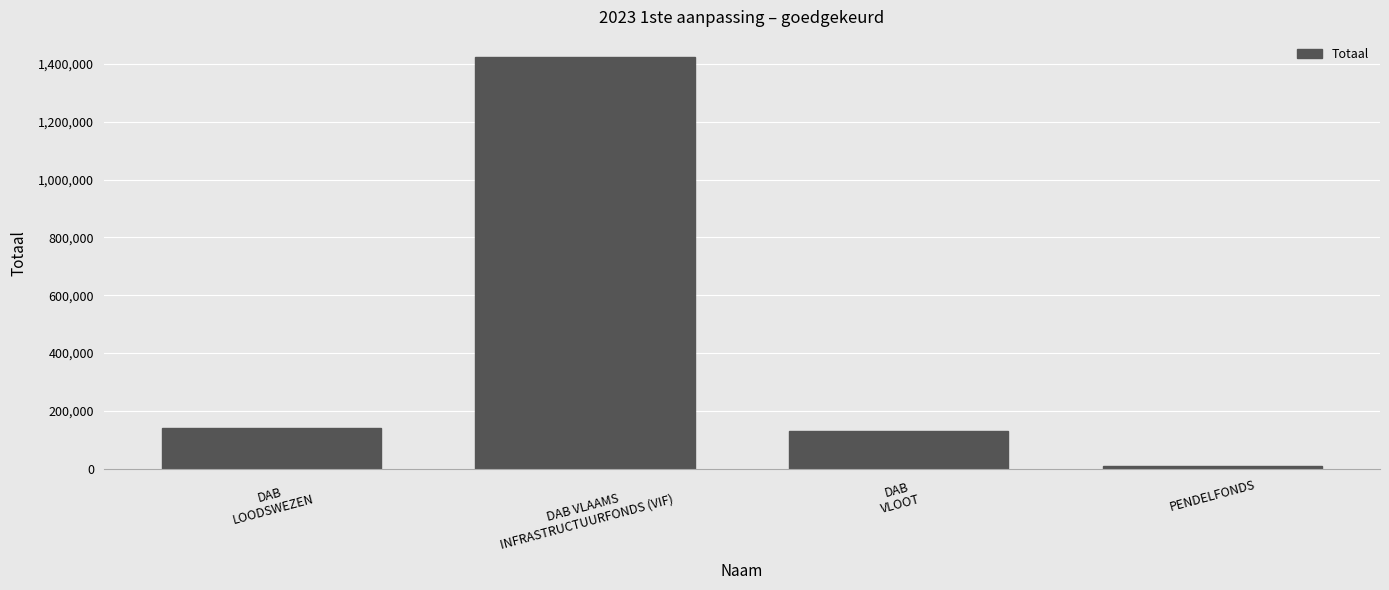

Which category has the highest value across all series?

DAB VLAAMS
INFRASTRUCTUURFONDS (VIF)